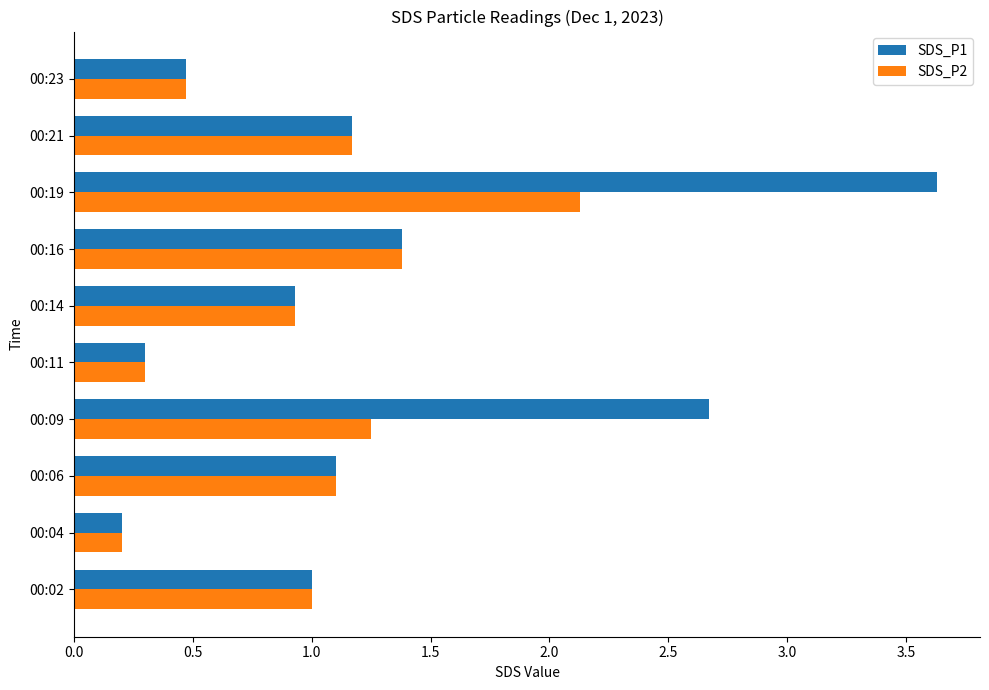

True or false: SDS_P2 has a value of 2.1 at 00:16.

False